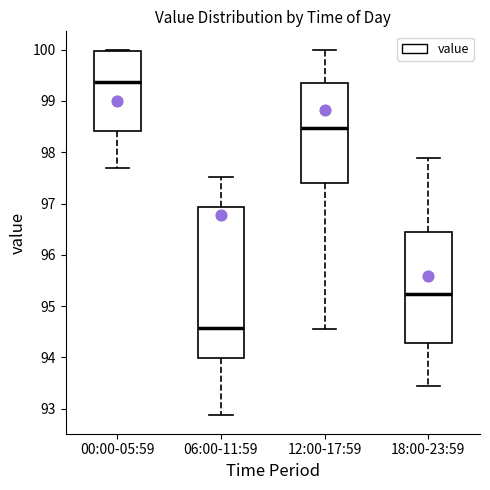

Reading left to right, read every box against the y-axis: the position of its median line, the range the box covers, and the ends of its whiskers. The values are not printed on the chart, so give them approximately, as read against the axis.

00:00-05:59: median 99.4, box 98.4 to 100.0, whiskers 97.7 to 100.0
06:00-11:59: median 94.6, box 94.0 to 96.9, whiskers 92.9 to 97.5
12:00-17:59: median 98.5, box 97.4 to 99.3, whiskers 94.6 to 100.0
18:00-23:59: median 95.2, box 94.3 to 96.5, whiskers 93.5 to 97.9